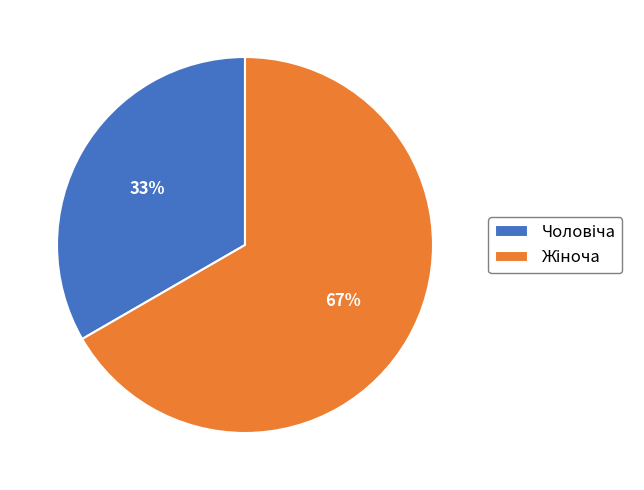

To the nearest percent, what is the average slice percentage?

50%